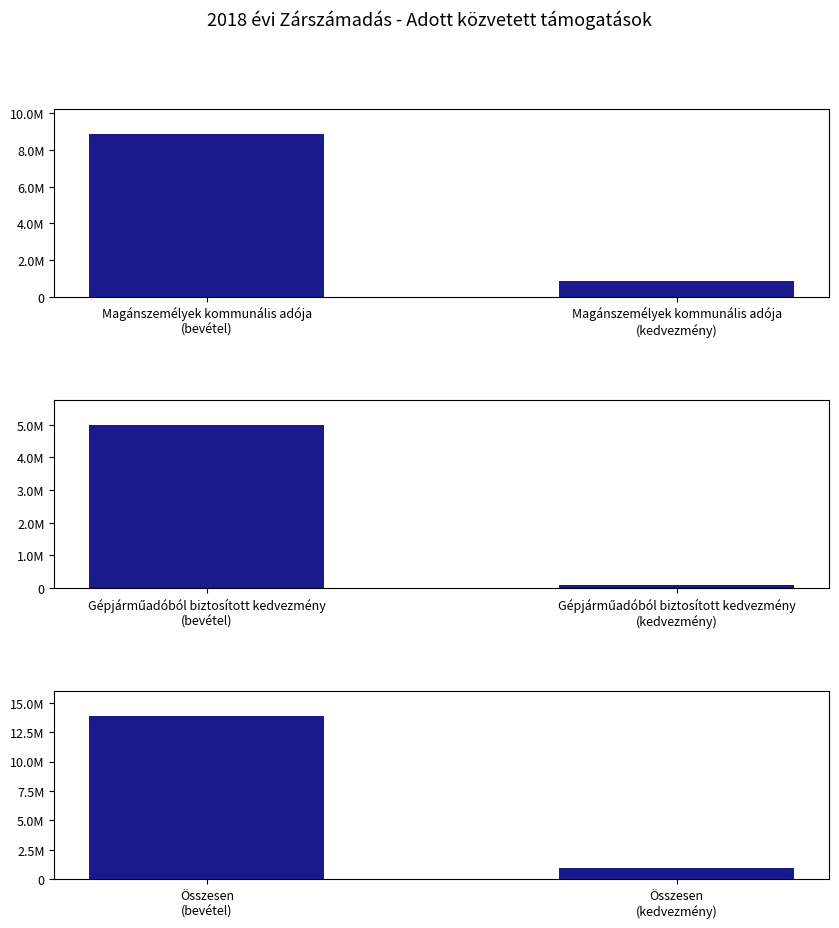

How many Kedvezmény nélkül elérhető bevétel values are between 5000000 and 13893500?

3